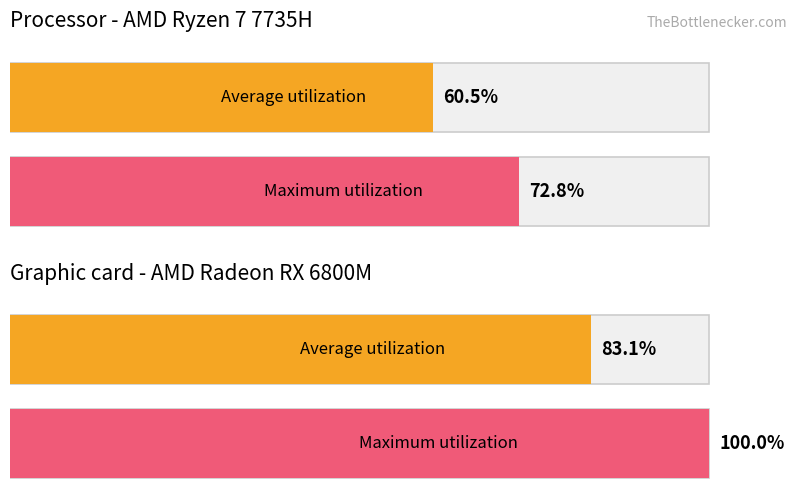

The value of Average utilization at обл. Варна is 139.3. True or false?

False